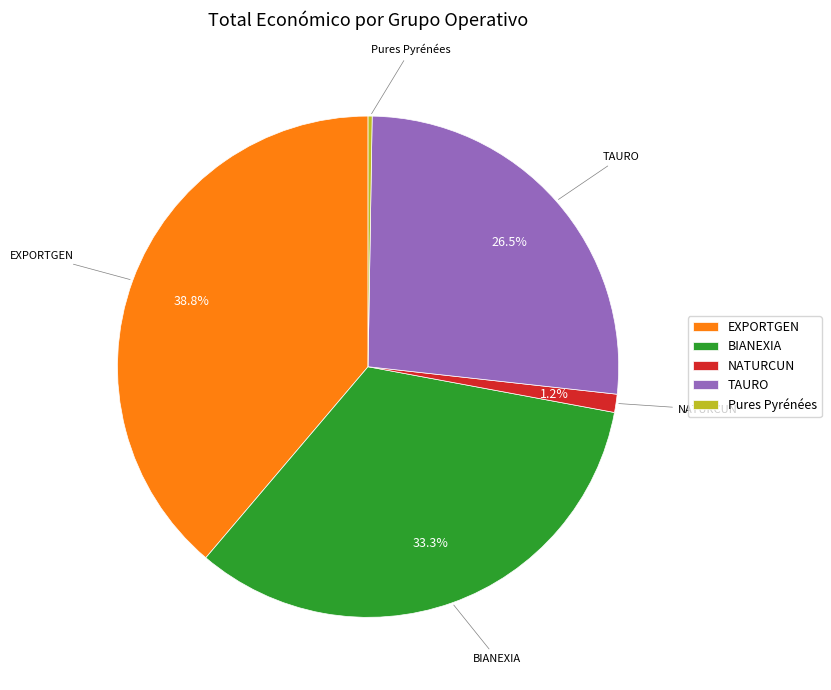

To the nearest percent, what percentage of the pie is EXPORTGEN?

39%